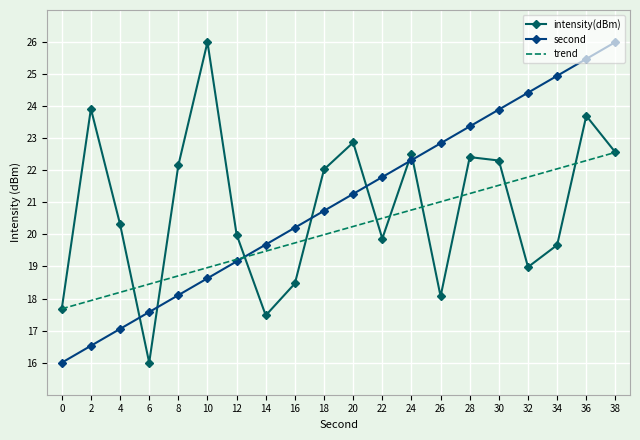

Which series has the largest total across all categories?

second